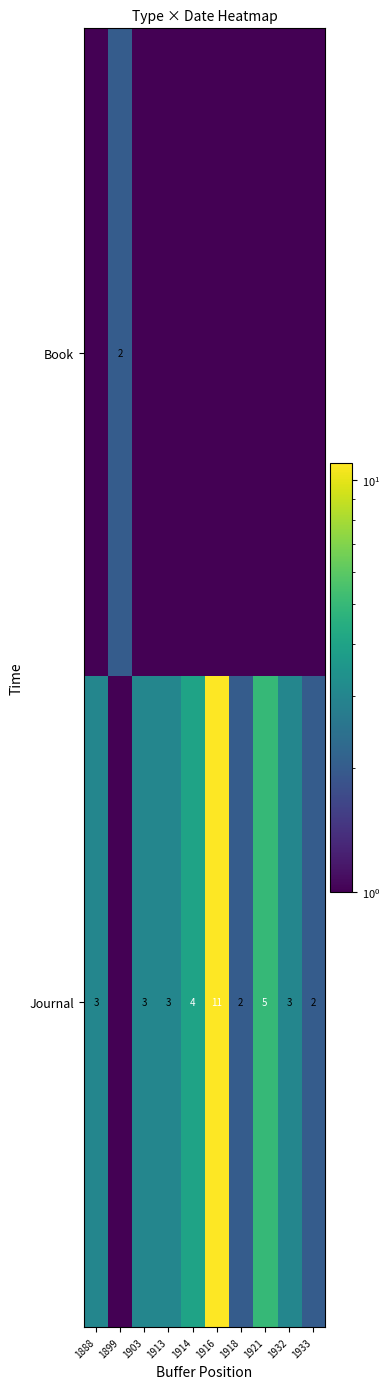

Is the value of Book at 1899 greater than the value of Journal at 1903?

No